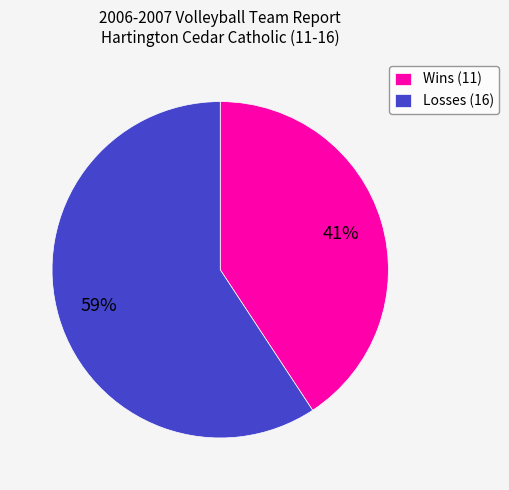

How many slices are in this pie chart?

2